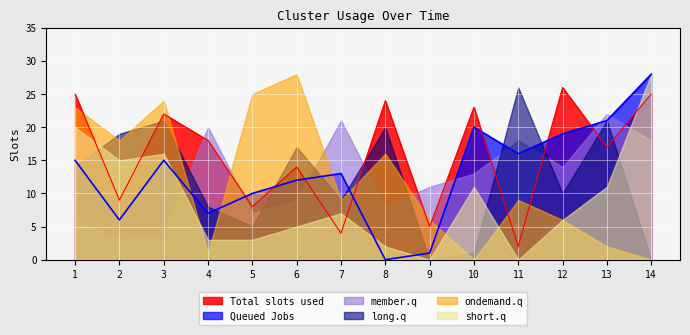

True or false: member.q and ondemand.q cross at least once.

True